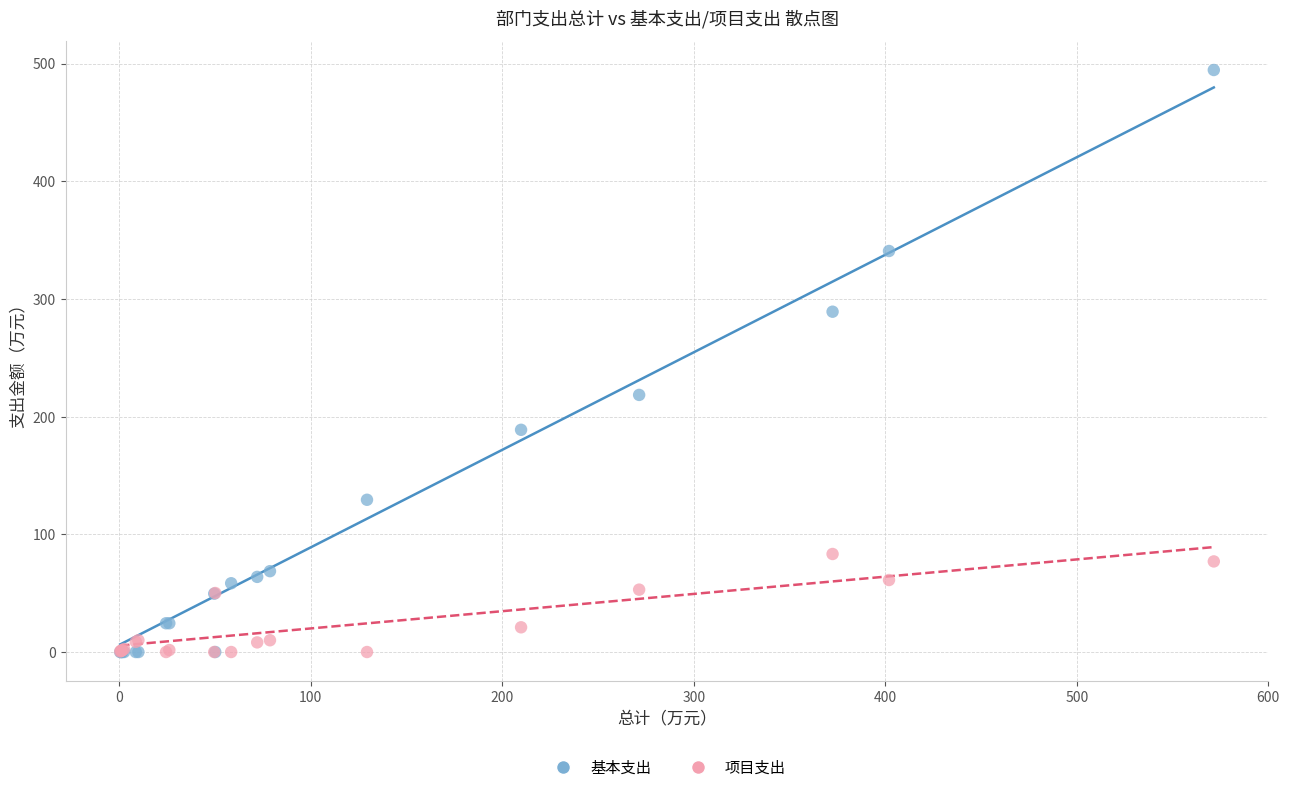

In the 基本支出 series, what Y value is closest to 247?

218.5